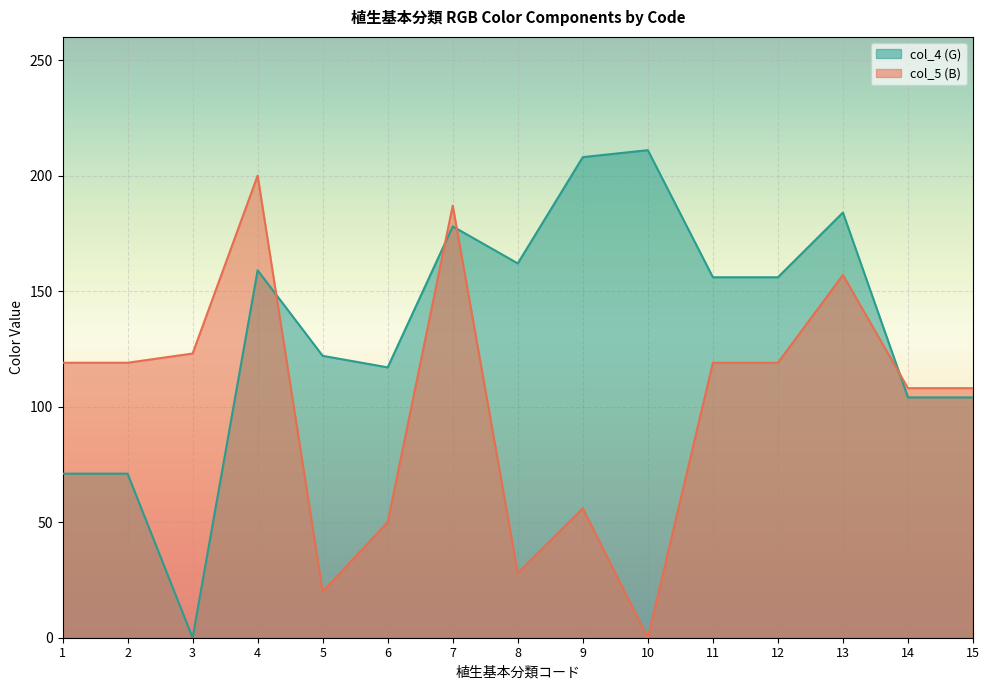

At 10, list the series in order from largest to smallest.

col_4 (G), col_5 (B)